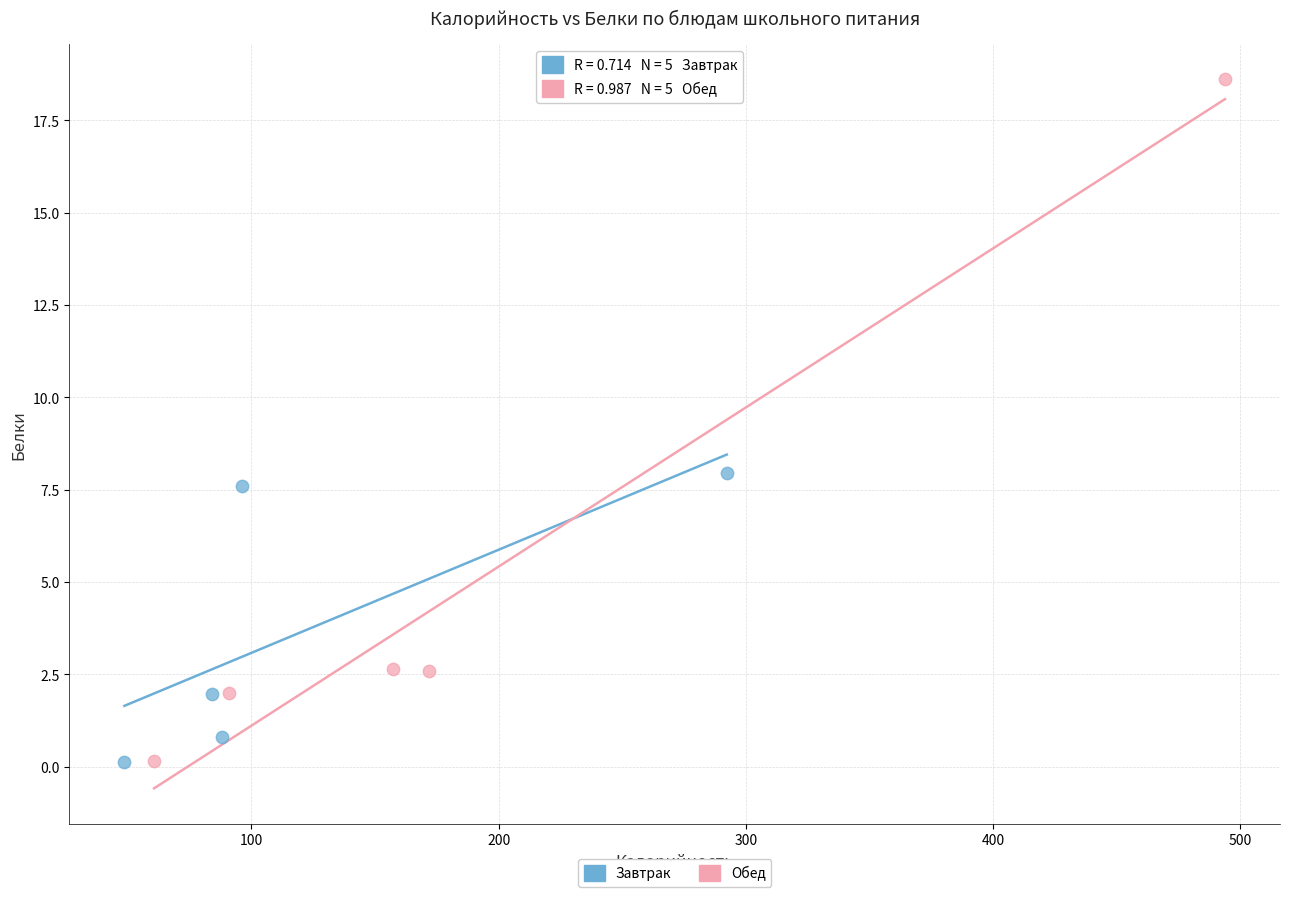

Which series has the largest Y range (max minus min)?

Обед